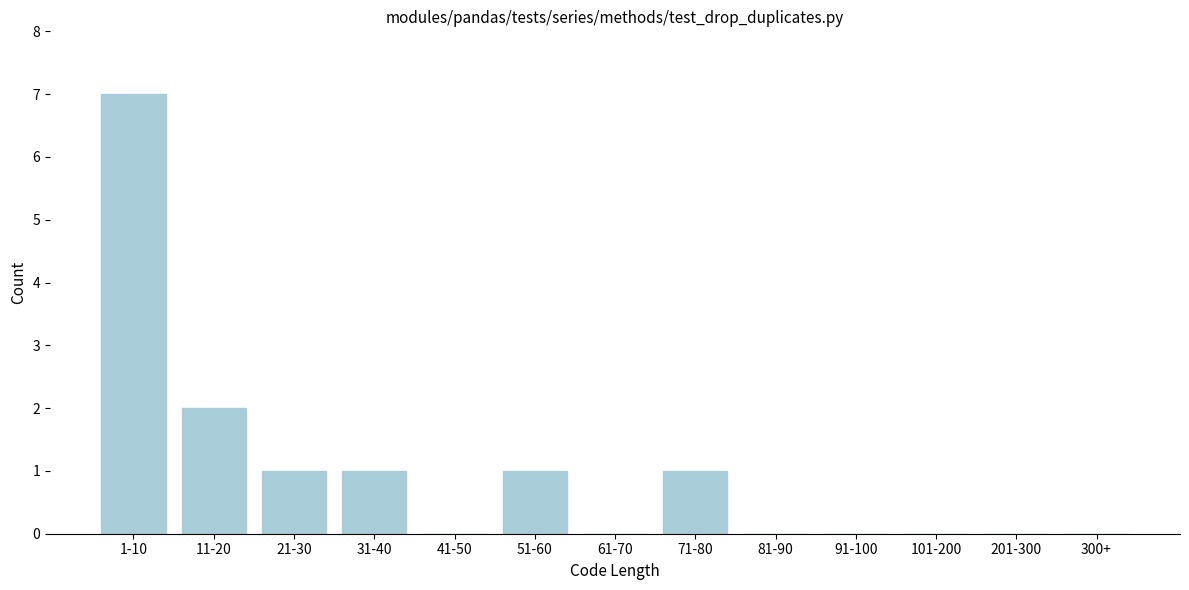

Reading left to right, list all the values displayed in this chart.

1-10=7	11-20=2	21-30=1	31-40=1	41-50=0	51-60=1	61-70=0	71-80=1	81-90=0	91-100=0	101-200=0	201-300=0	300+=0